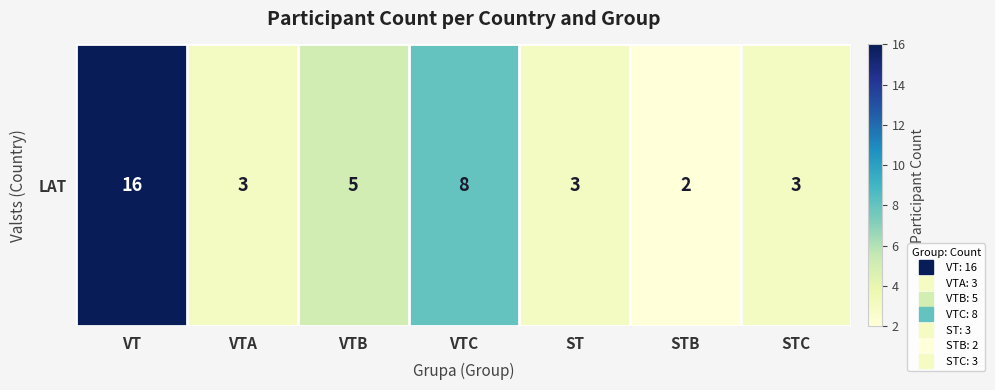

List the labels in order of value, smallest first.

STB, VTA, ST, STC, VTB, VTC, VT